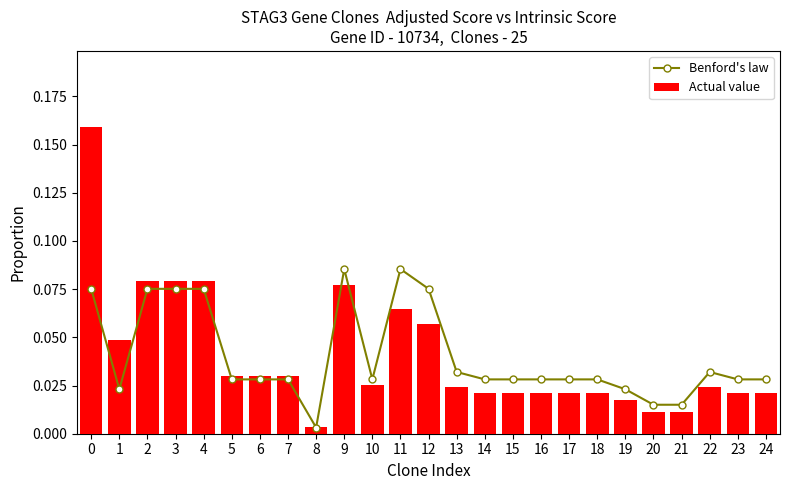

Reading left to right, list all the values displayed in this chart.

Benford's law: 0=0.1	1=0.0	2=0.1	3=0.1	4=0.1	5=0.0	6=0.0	7=0.0	8=0.0	9=0.1	10=0.0	11=0.1	12=0.1	13=0.0	14=0.0	15=0.0	16=0.0	17=0.0	18=0.0	19=0.0	20=0.0	21=0.0	22=0.0	23=0.0	24=0.0
Actual value: 0=0.2	1=0.0	2=0.1	3=0.1	4=0.1	5=0.0	6=0.0	7=0.0	8=0.0	9=0.1	10=0.0	11=0.1	12=0.1	13=0.0	14=0.0	15=0.0	16=0.0	17=0.0	18=0.0	19=0.0	20=0.0	21=0.0	22=0.0	23=0.0	24=0.0